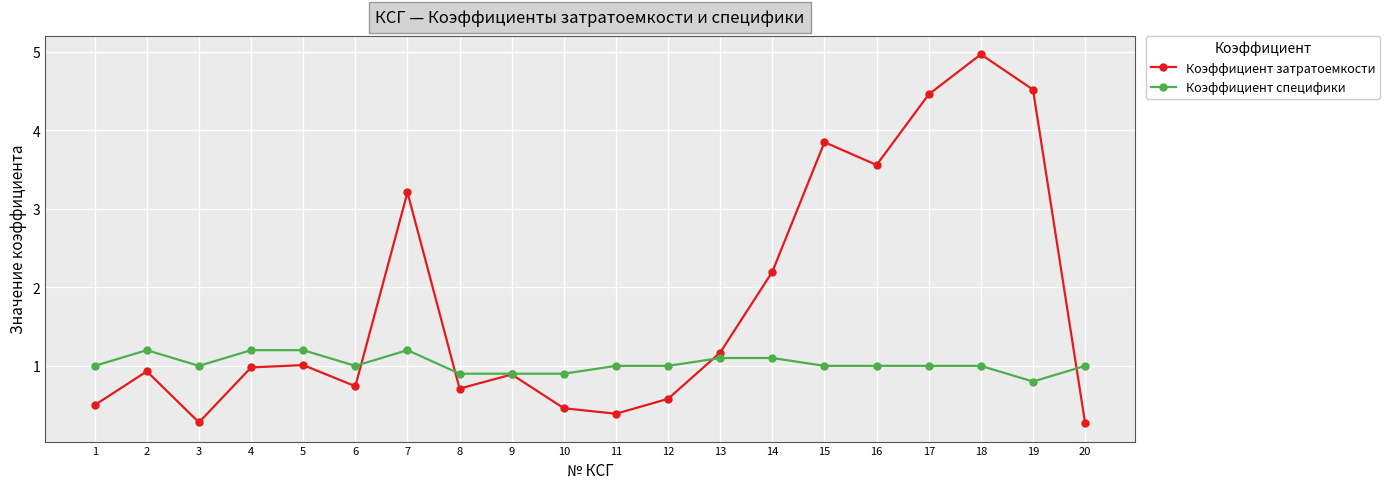

After their last crossing, which series has the higher values: Коэффициент затратоемкости or Коэффициент специфики?

Коэффициент специфики